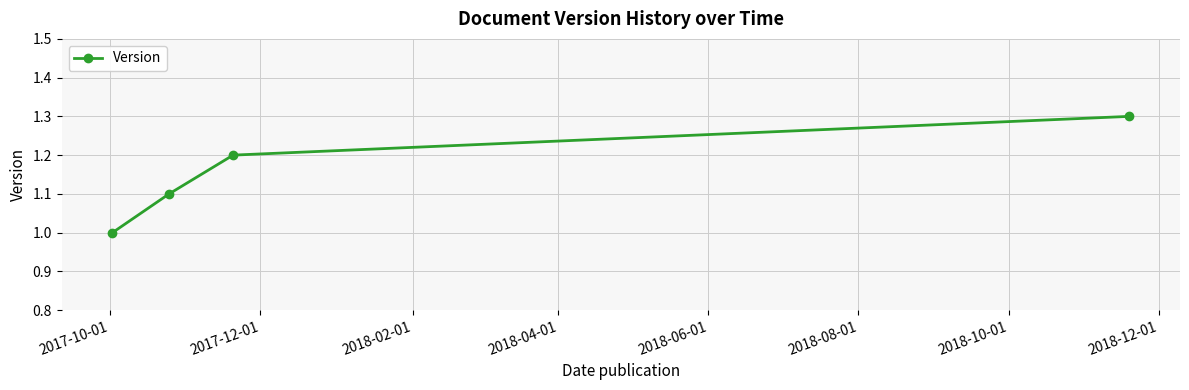

Reading left to right, transcribe all the data shown in this chart.

1.0	1.1	1.2	1.3